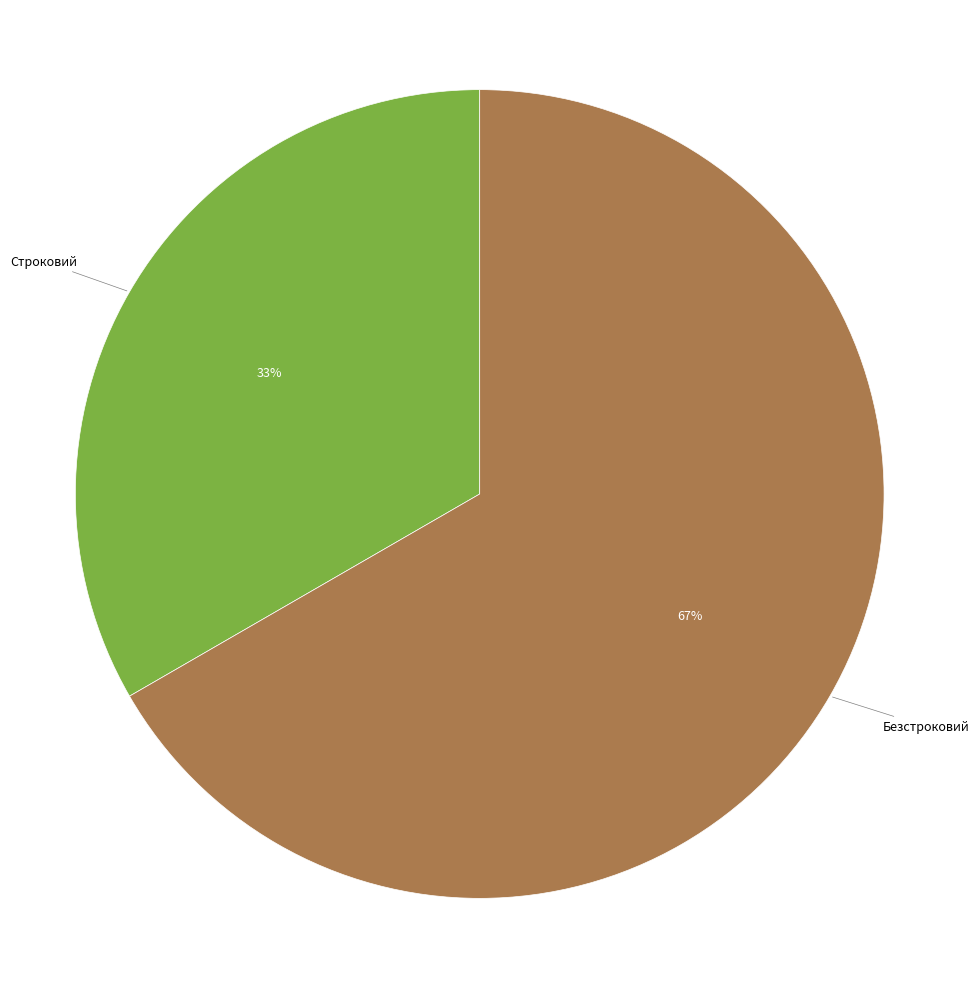

Is there any slice that represents more than half of the pie?

Yes